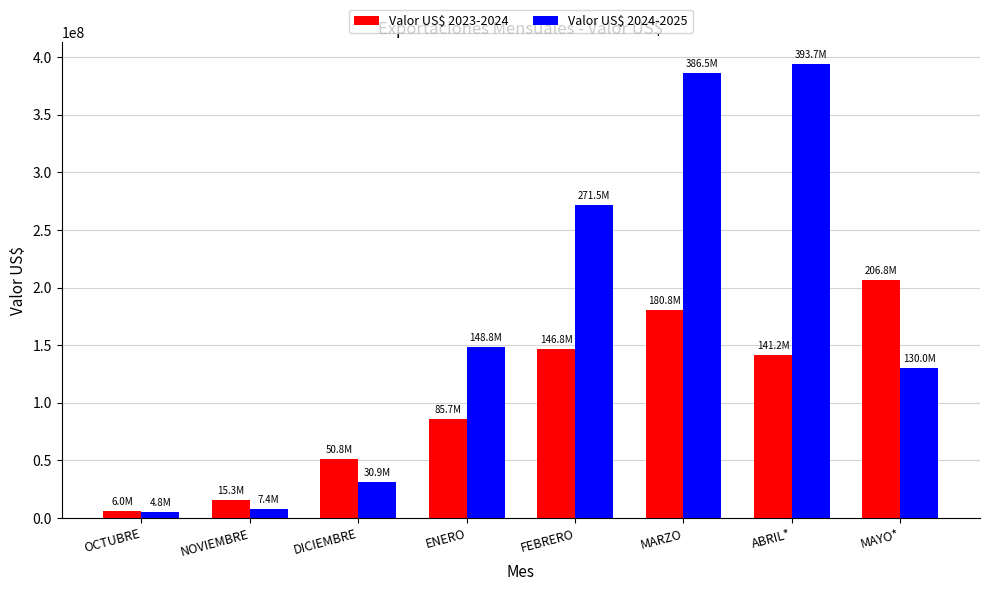

Which series has the largest total across all categories?

Valor US$ 2024-2025